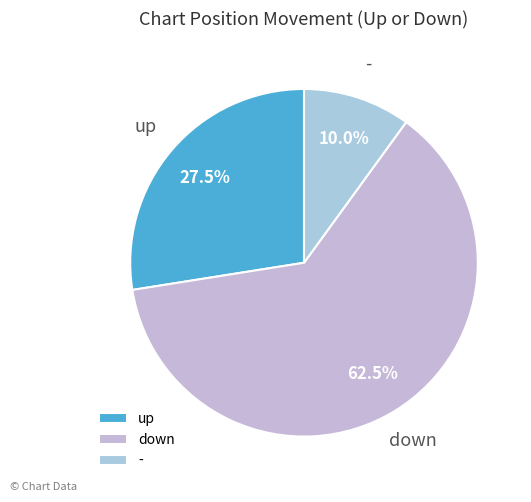

Is it true that up is 40% of the pie?

False